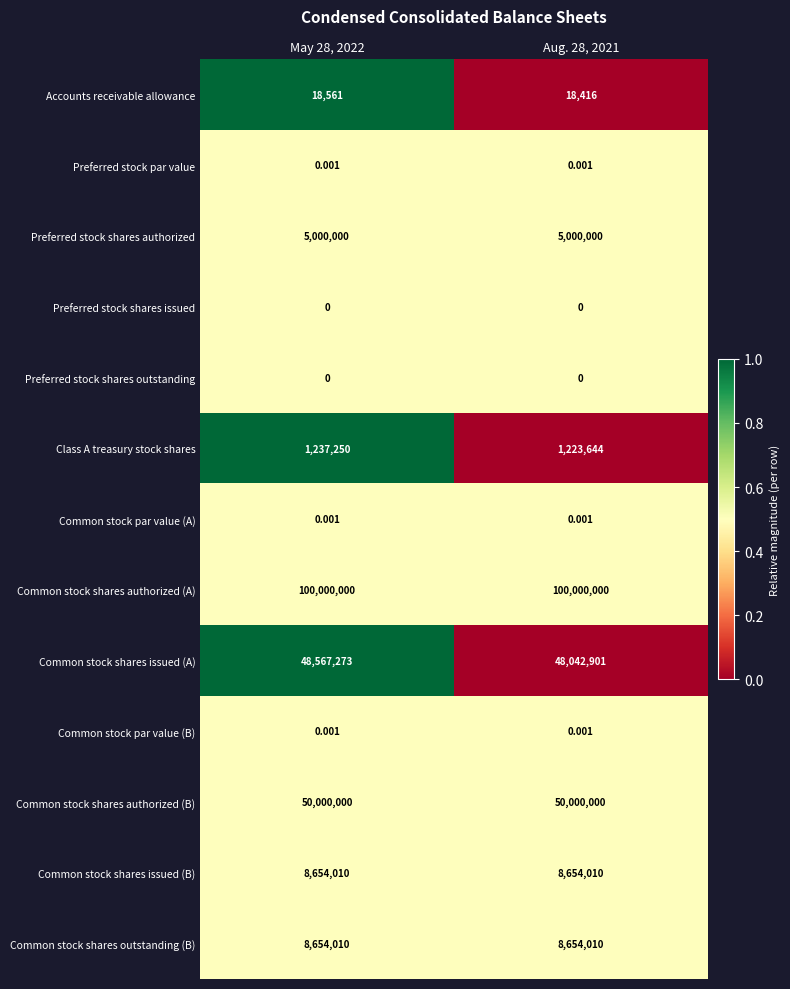

Between May 28, 2022 and Aug. 28, 2021, which series saw the biggest shift?

Common stock shares issued (A)